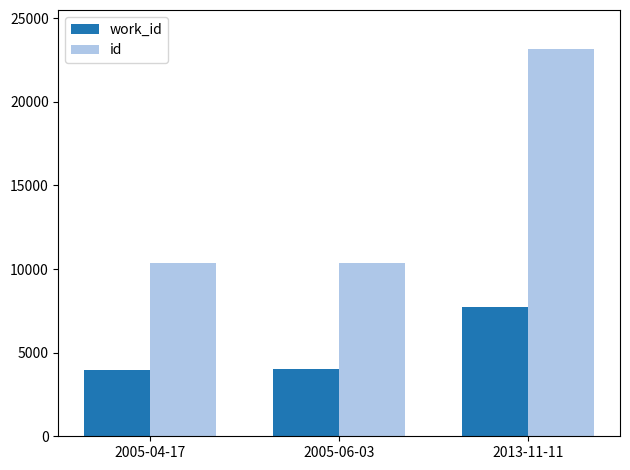

Are the bars grouped side by side (vs. stacked)?

Yes